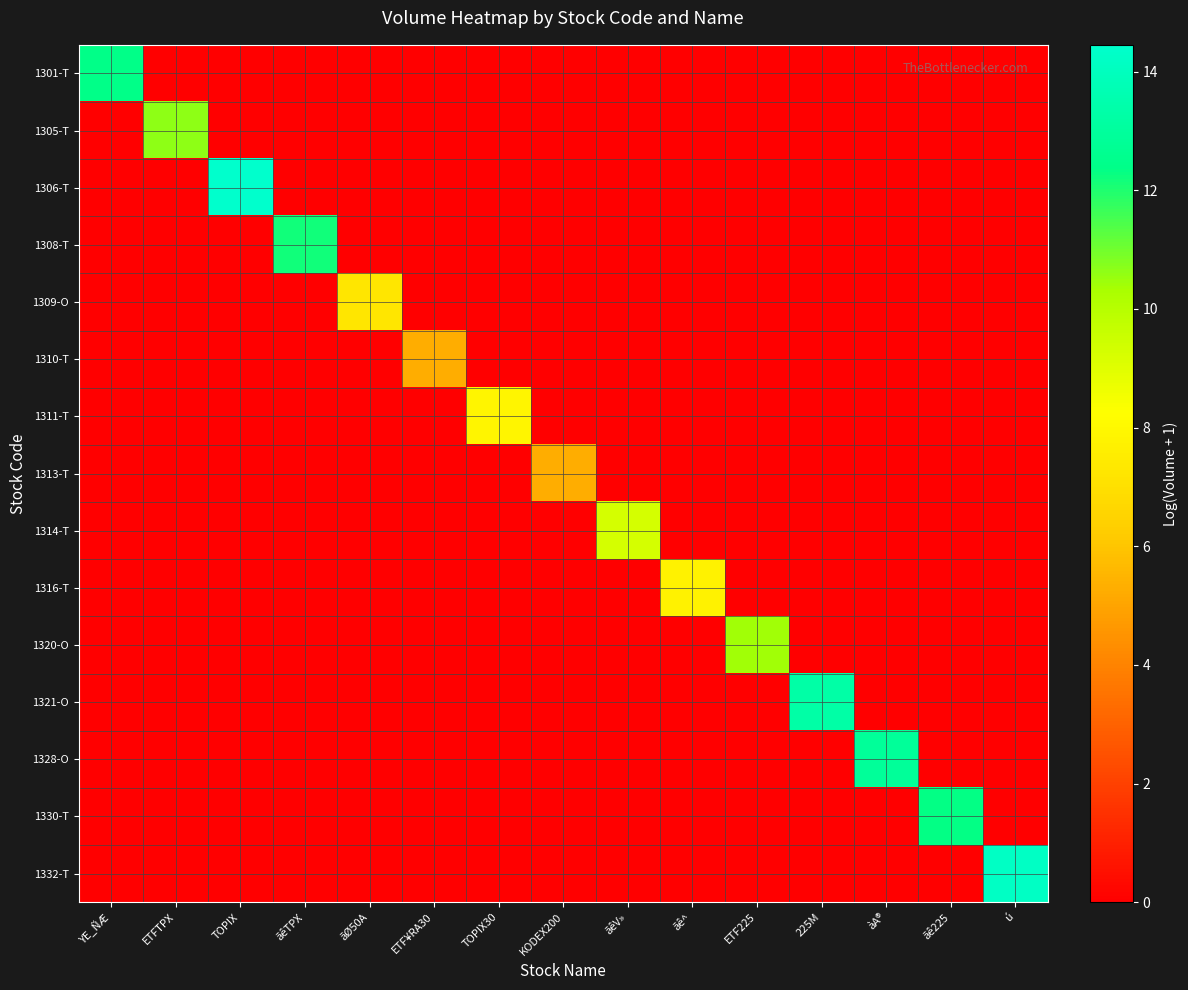

What is the total value across all series at ãØ50A?

7.3